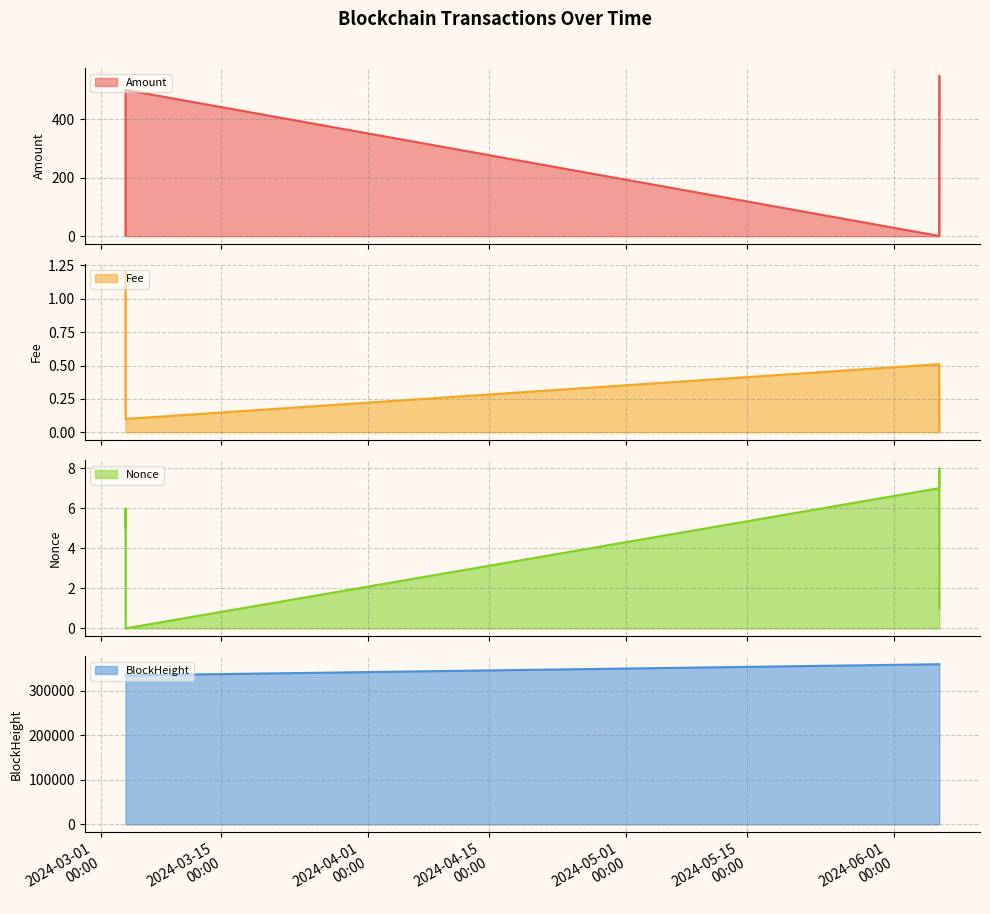

What is the label of the 6th point from the left?

2024-06-06 07:15:00